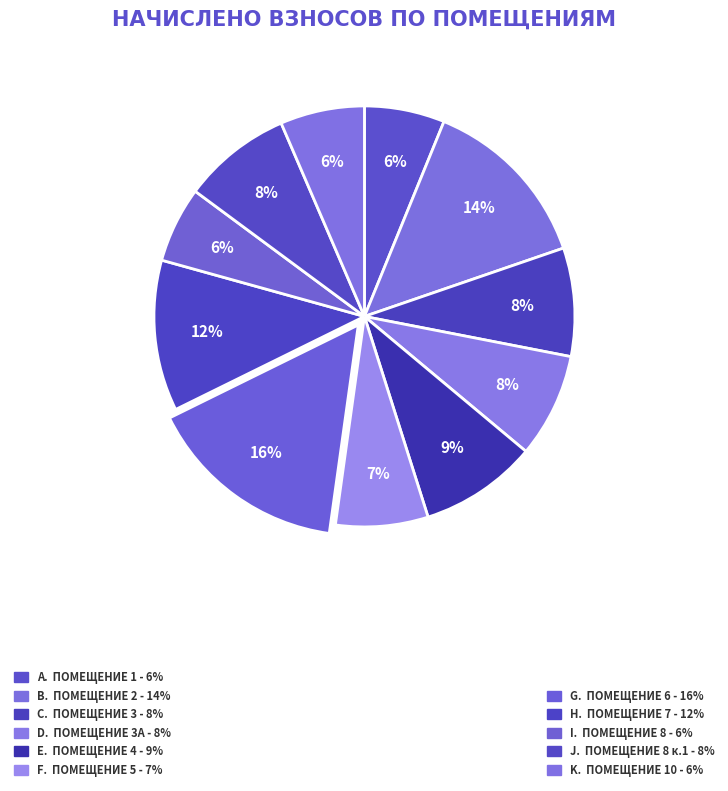

Count the number of slices in the pie.

11